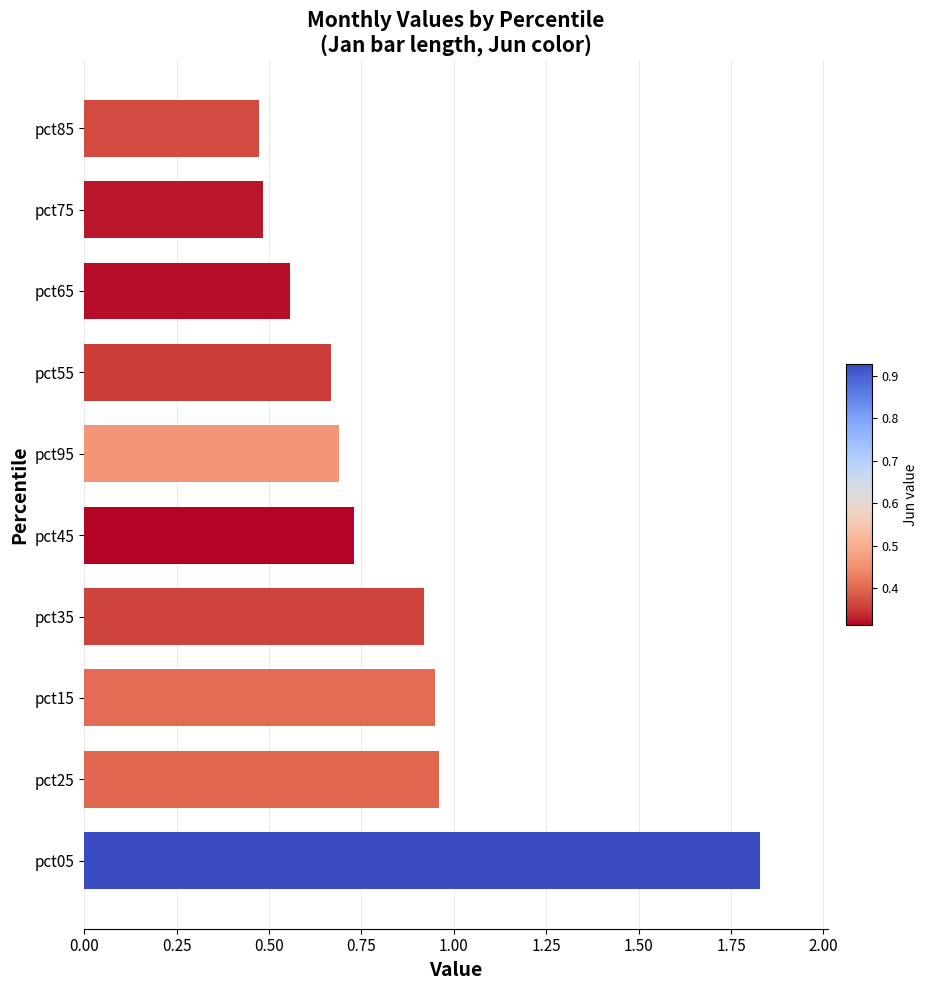

Is it true that the value at pct35 is 1.4?

False